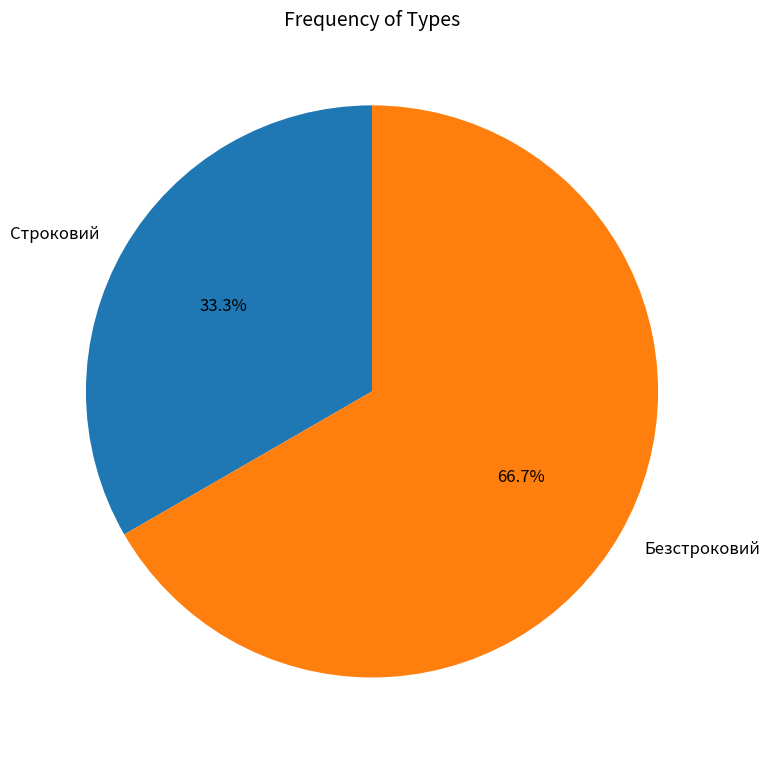

To the nearest percent, what is the average slice percentage?

50%